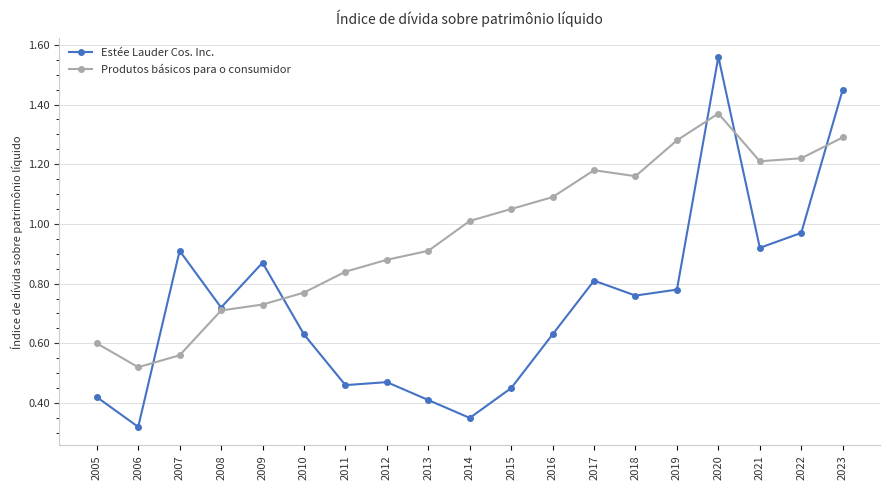

What is the total value across all series at 2015?

1.5